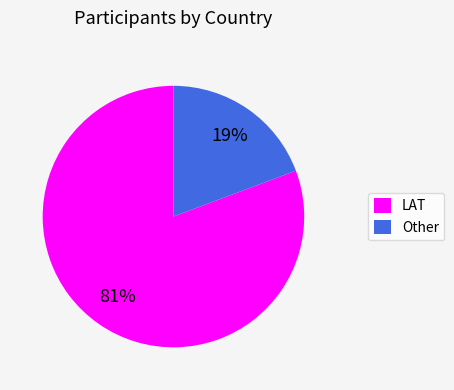

The Other slice represents 14% of the pie. True or false?

False